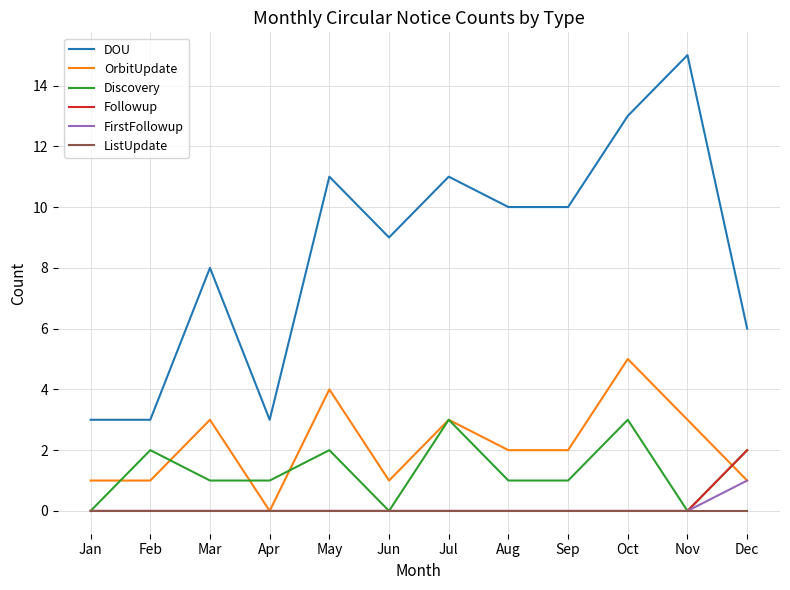

Which series has the largest total across all categories?

DOU